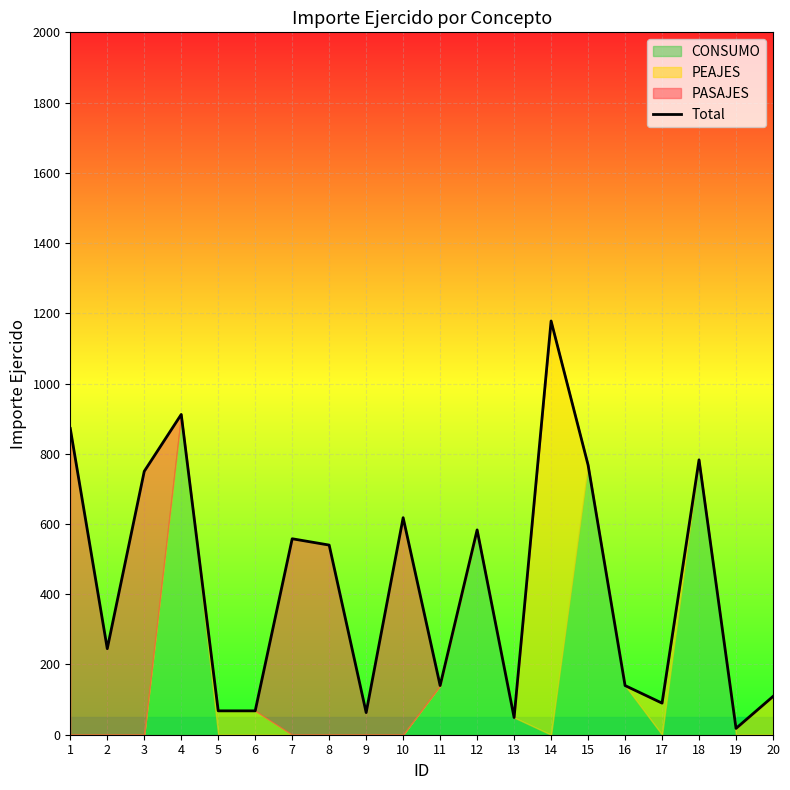

Rank the categories by value from lowest to highest.

19, 13, 9, 5, 6, 17, 20, 11, 16, 2, 8, 7, 12, 10, 3, 15, 18, 1, 4, 14